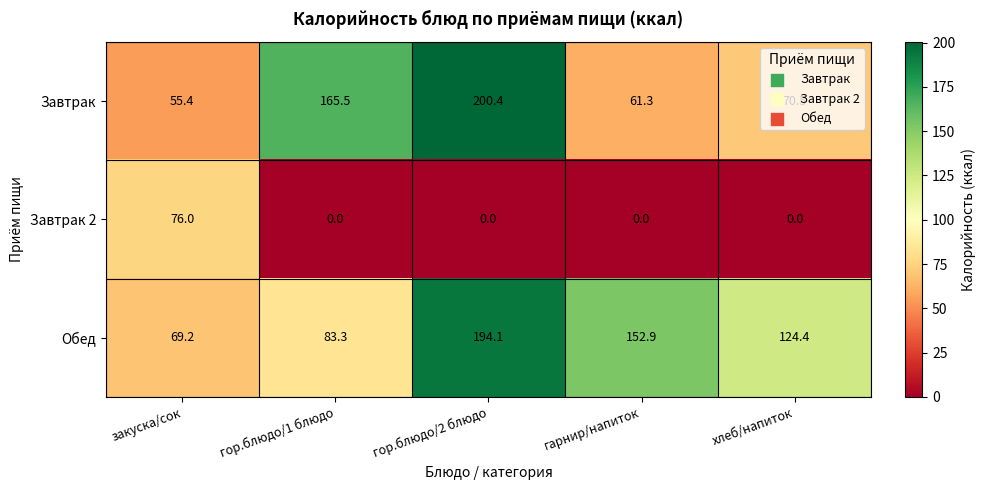

At гор.блюдо/2 блюдо, list the series in order from smallest to largest.

Завтрак 2, Обед, Завтрак